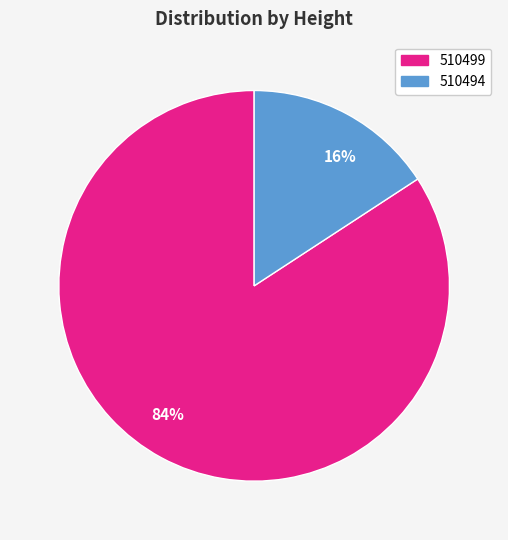

To the nearest percent, what is the difference between the largest and smallest slice percentages?

68%